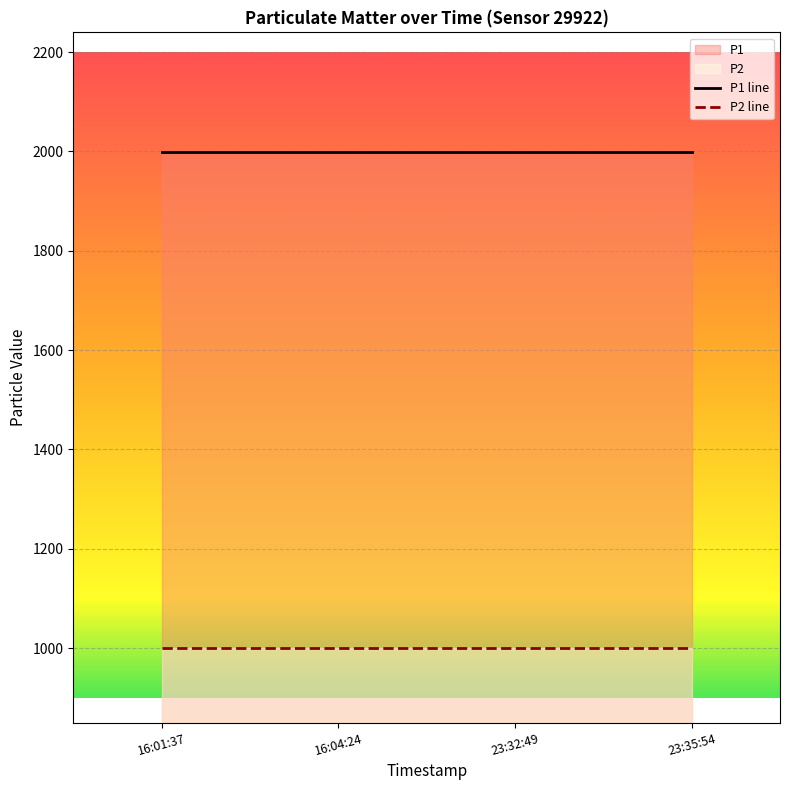

At 16:01:37, list the series in order from largest to smallest.

P1 line, P2 line